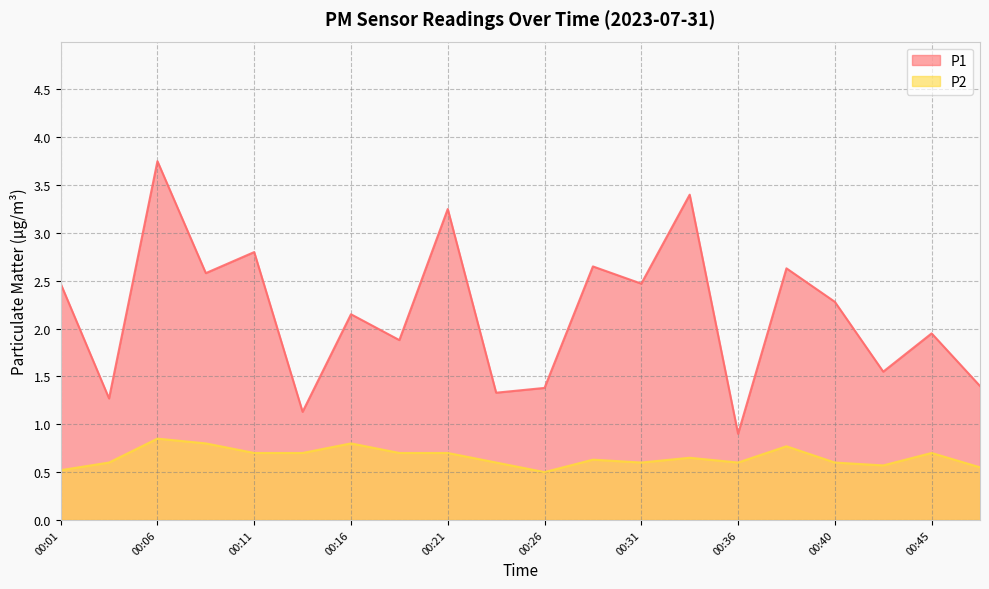

At which label is P2 closest to 0?

00:26